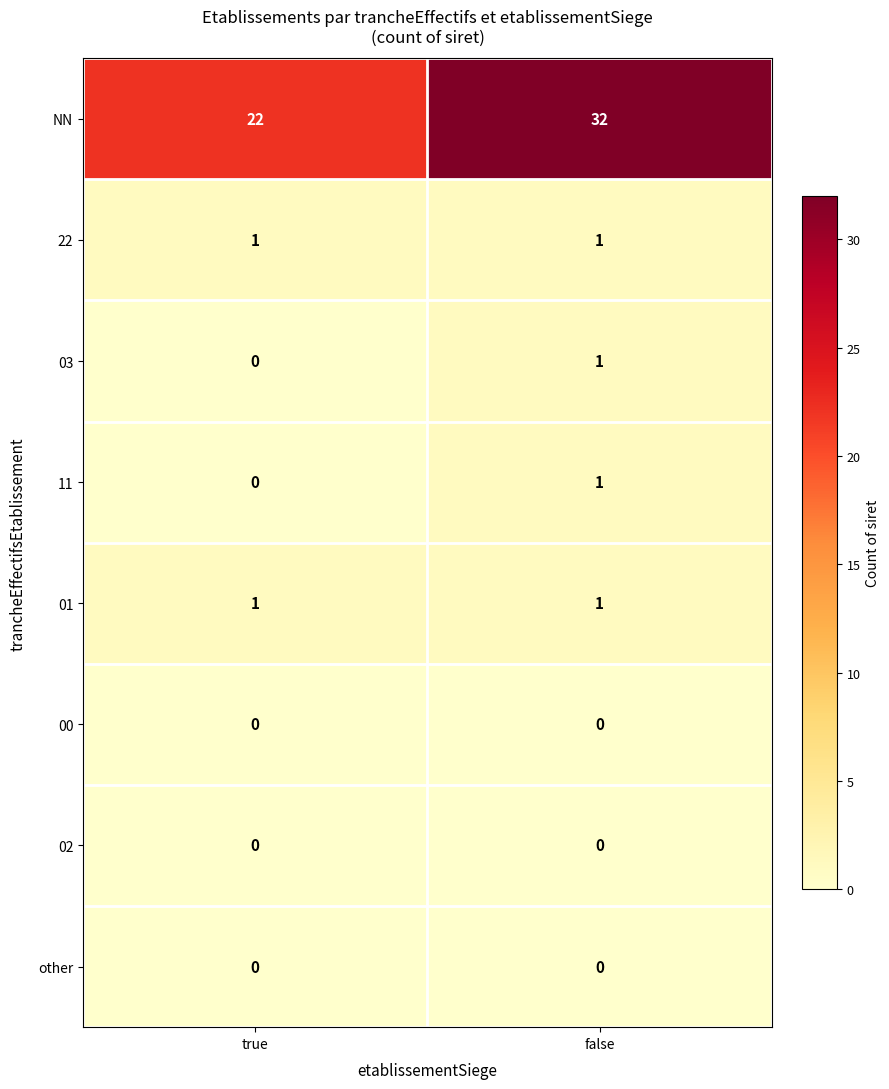

Reading left to right, list all the values displayed in this chart.

NN: 22	32
22: 1	1
03: 0	1
11: 0	1
01: 1	1
00: 0	0
02: 0	0
other: 0	0